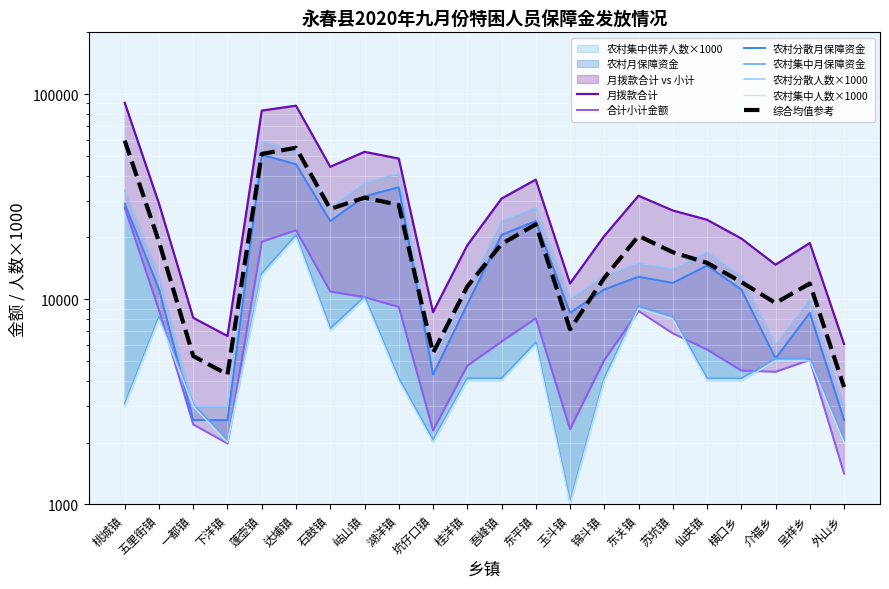

Does the chart display data point markers on the line(s)?

No